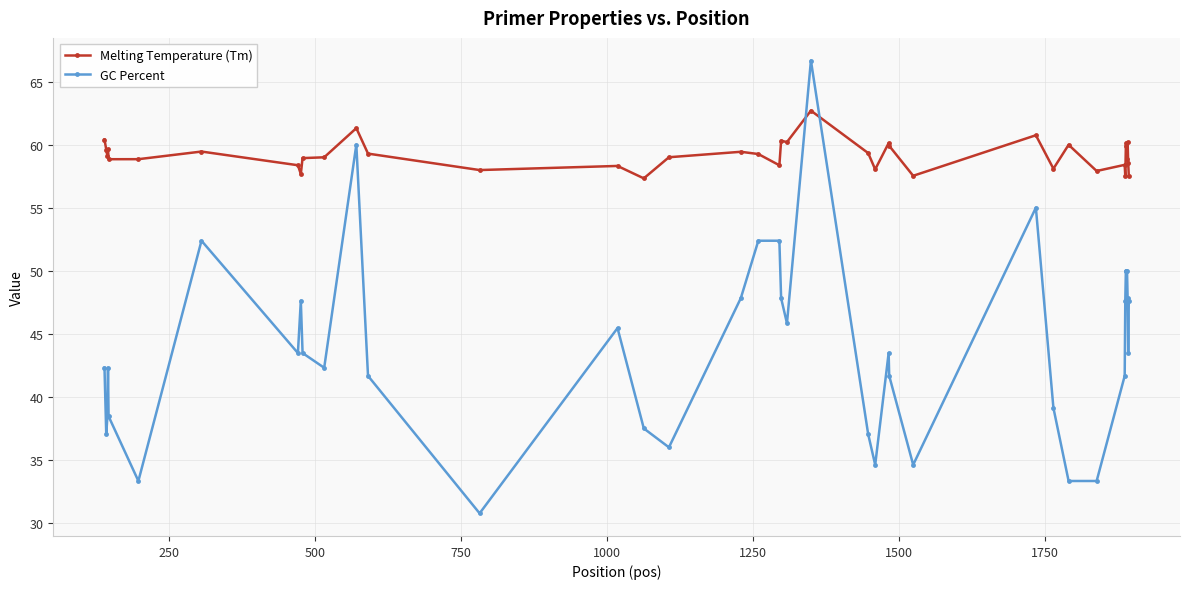

True or false: GC Percent has more than 0 interior local peaks.

True